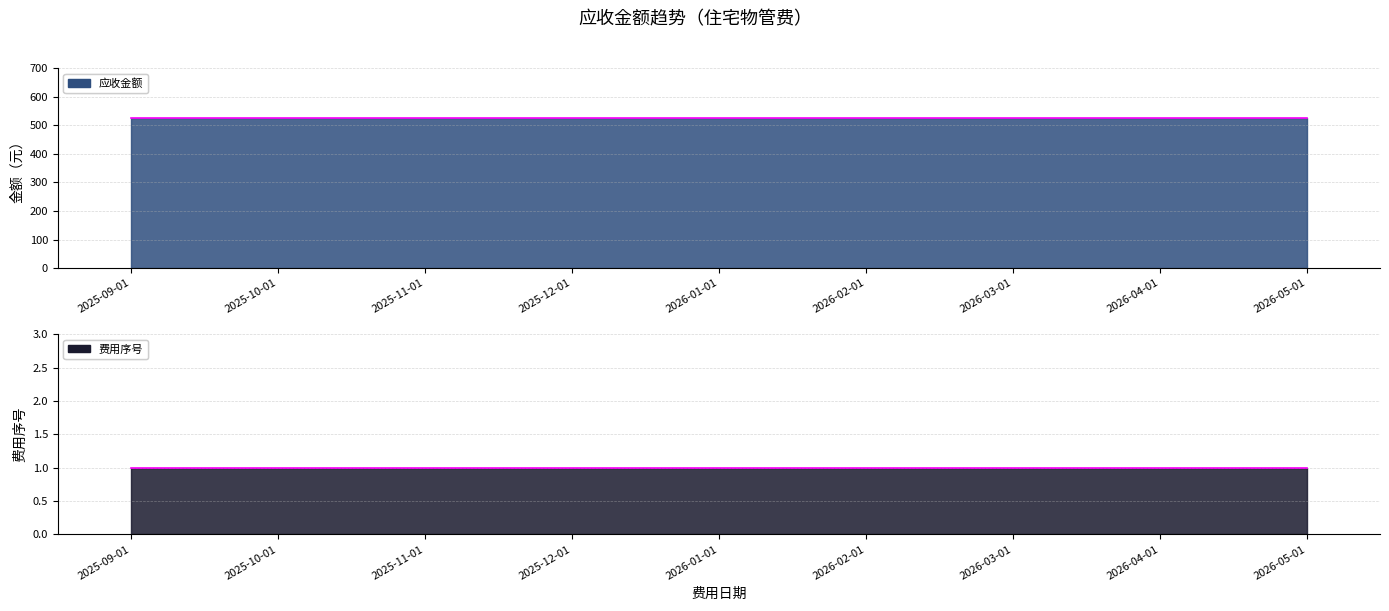

Which series changed the most between 2025-12-01 and 2026-01-01?

费用序号